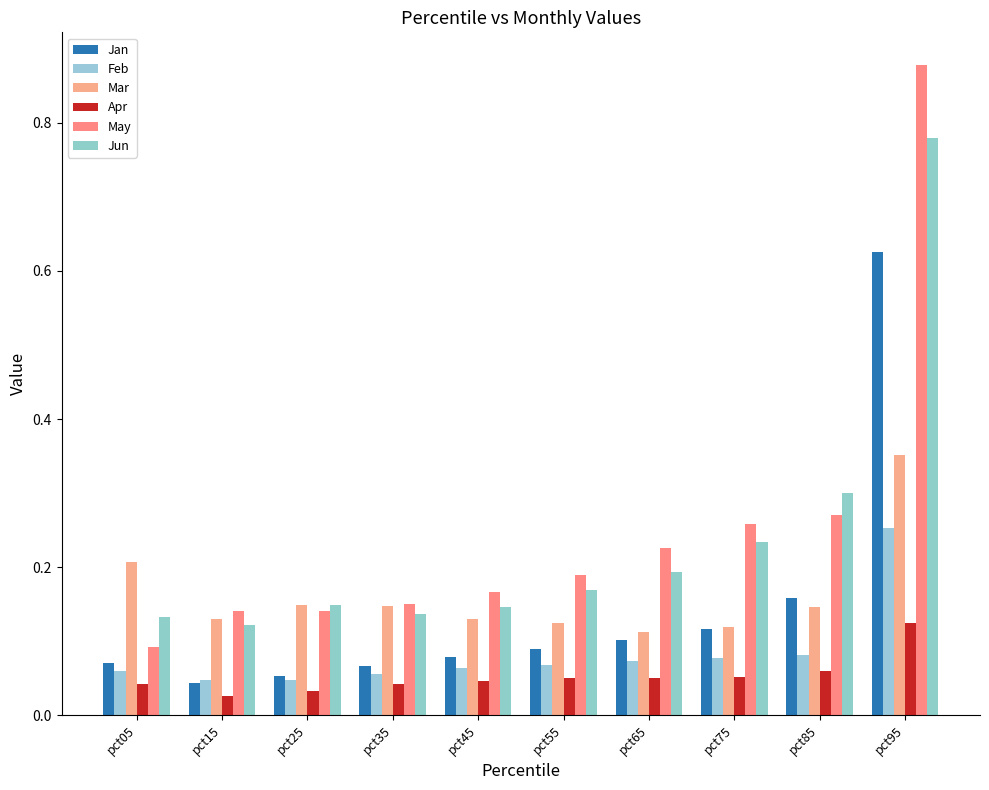

Are the bars horizontal?

No